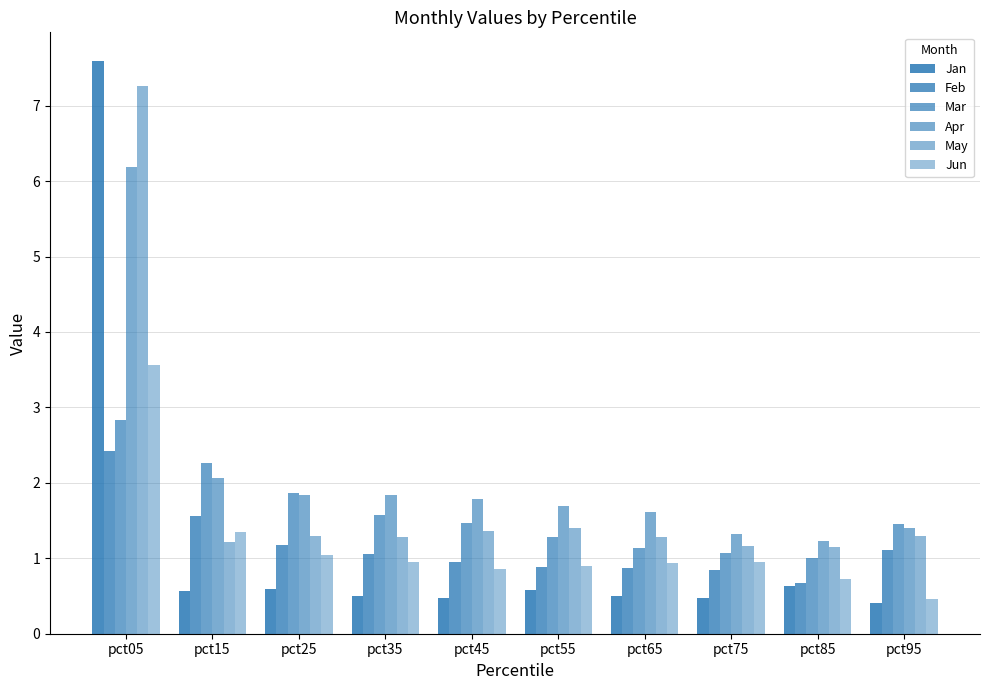

Are the bars horizontal?

No